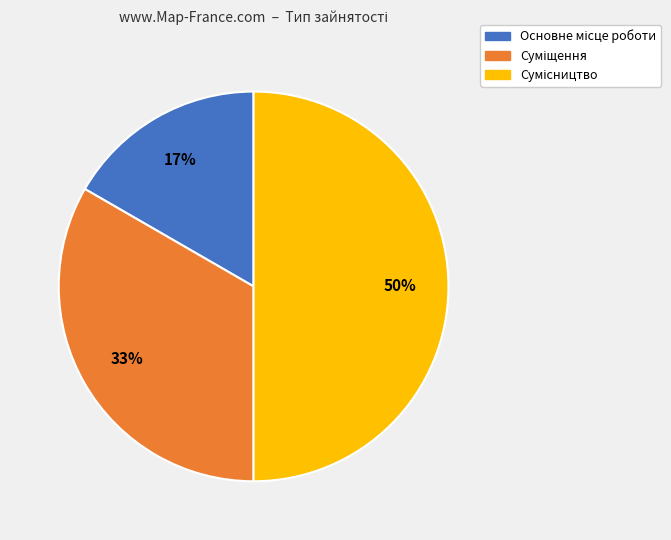

To the nearest percent, what is the average slice percentage?

33%